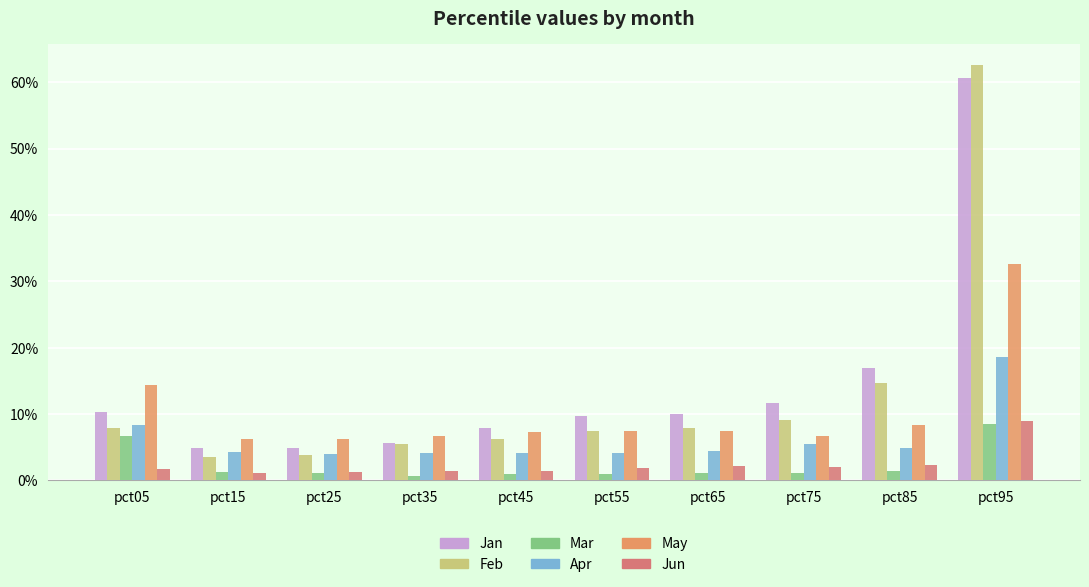

Does the chart contain stacked bars?

No